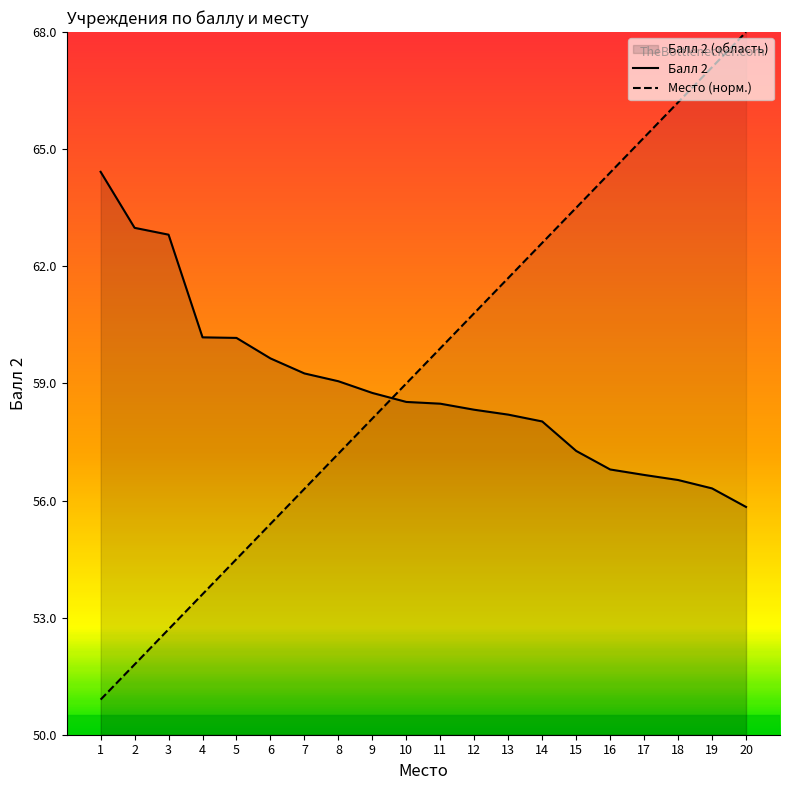

Read the Балл 2 value at 14.

58.0